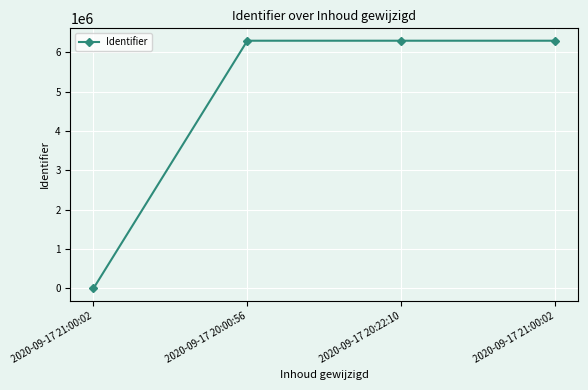

How many values are below 6291263?

2